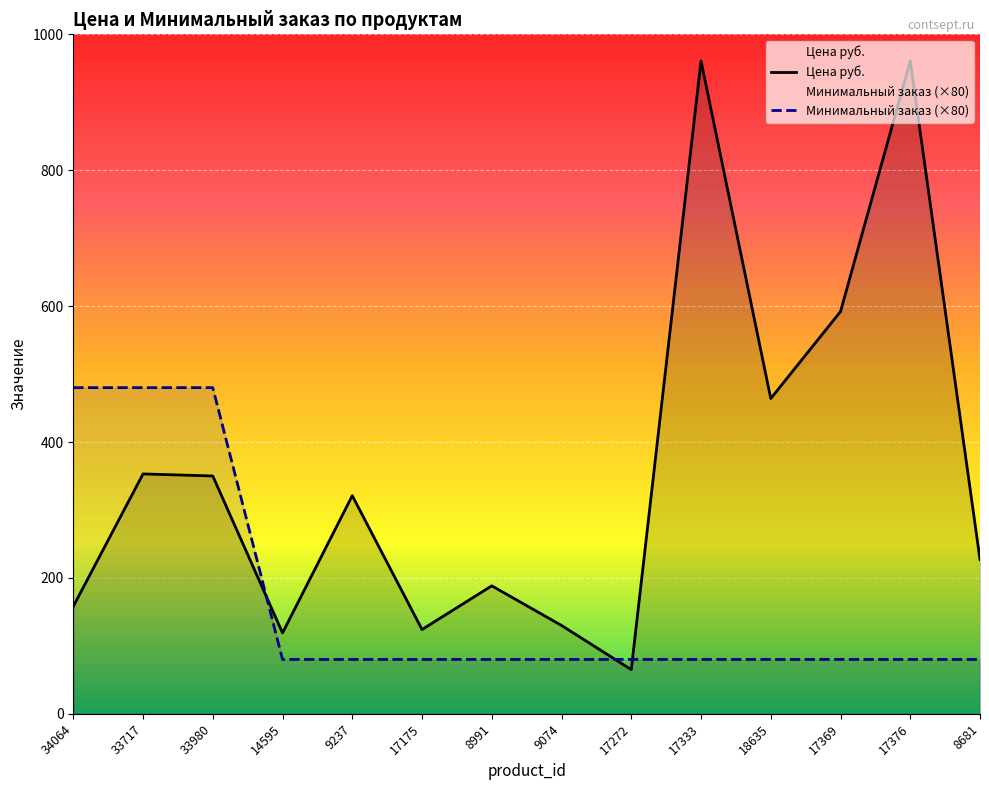

How many intersections are there between Цена руб. and Минимальный заказ?

3